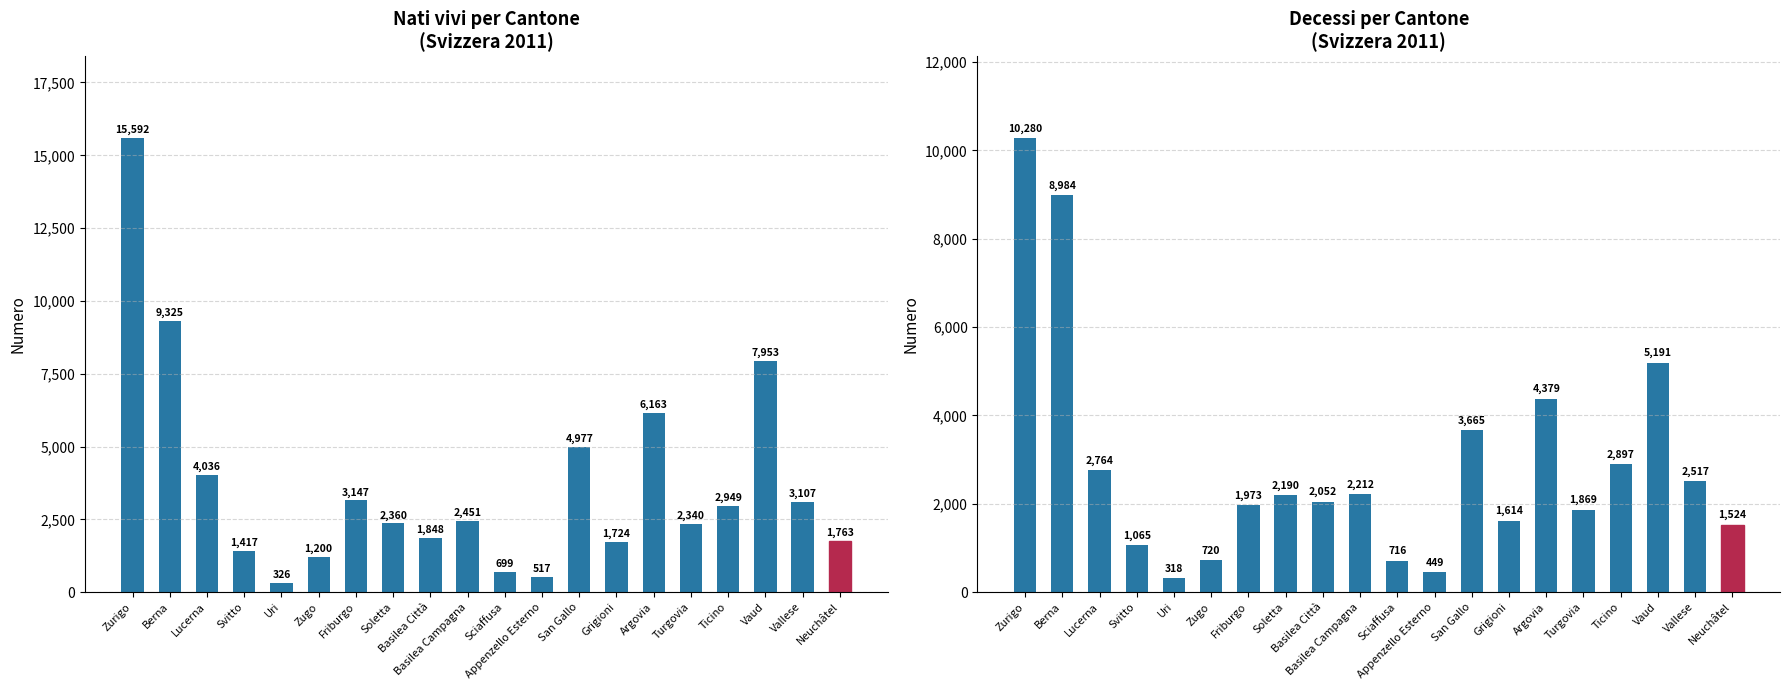

Reading left to right, list all the values displayed in this chart.

Nati vivi: 15592	9325	4036	1417	326	1200	3147	2360	1848	2451	699	517	4977	1724	6163	2340	2949	7953	3107	1763
Decessi: 10280	8984	2764	1065	318	720	1973	2190	2052	2212	716	449	3665	1614	4379	1869	2897	5191	2517	1524